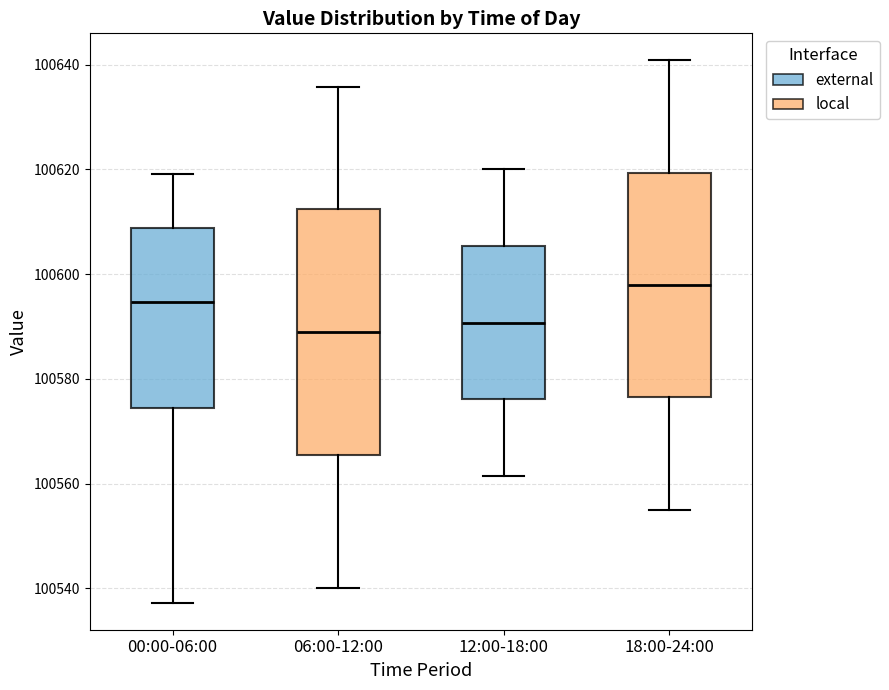

Comparing the boxes themselves (not the whiskers), which one is the tallest?

06:00-12:00